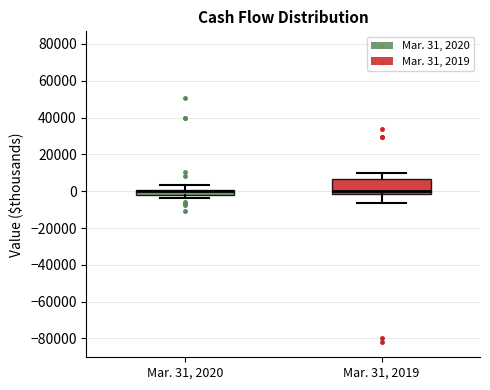

Which box is the tallest, from its lower edge to its upper edge?

Mar. 31, 2019